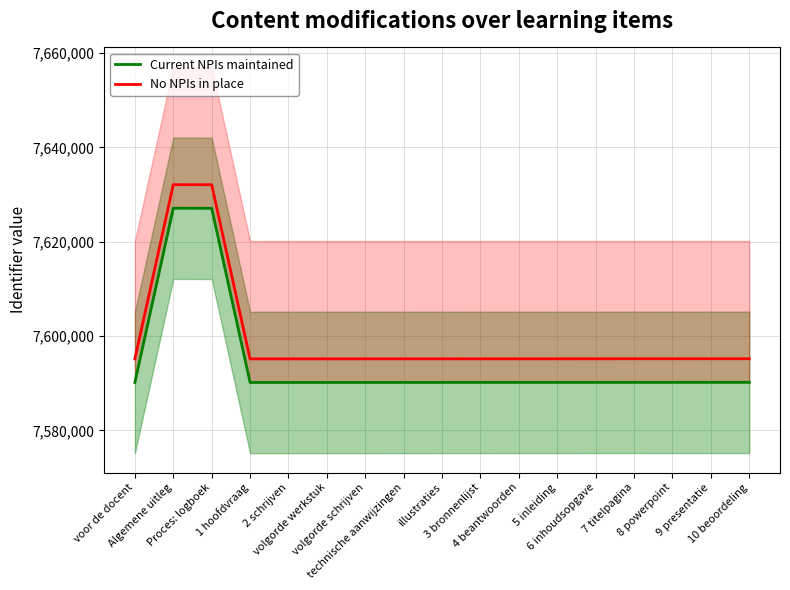

Which category has the lowest value in the No NPIs in place series?

voor de docent